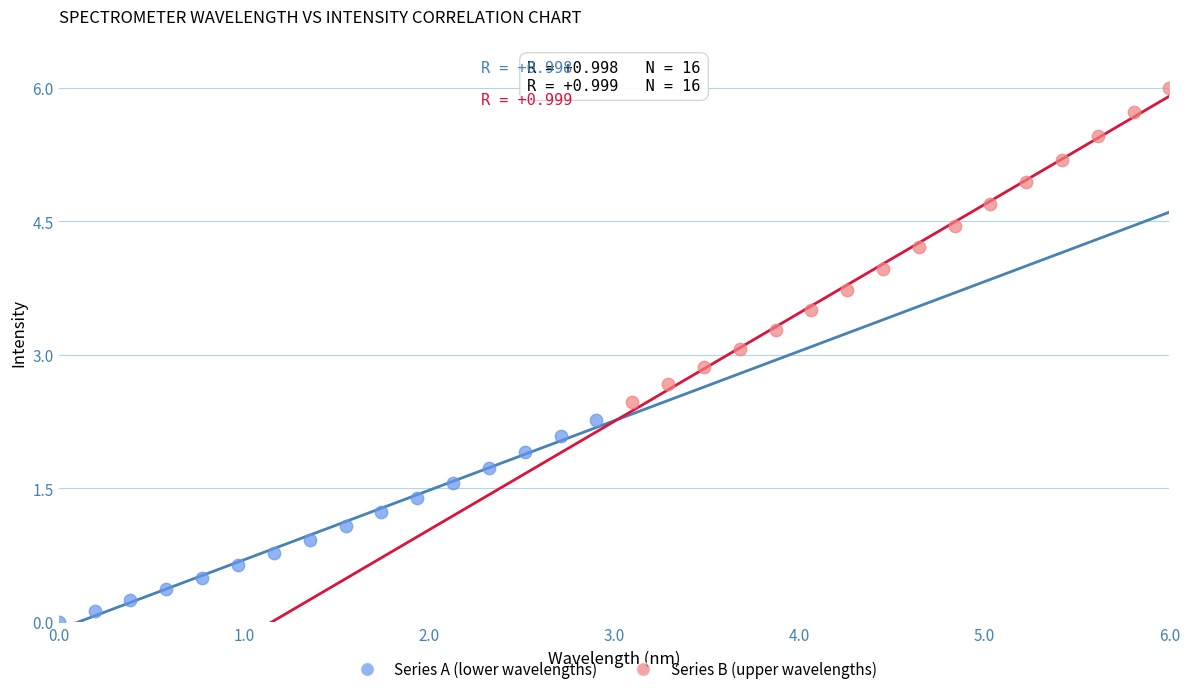

What are all the series names shown in the legend?

Series A (lower wavelengths), Series B (upper wavelengths)